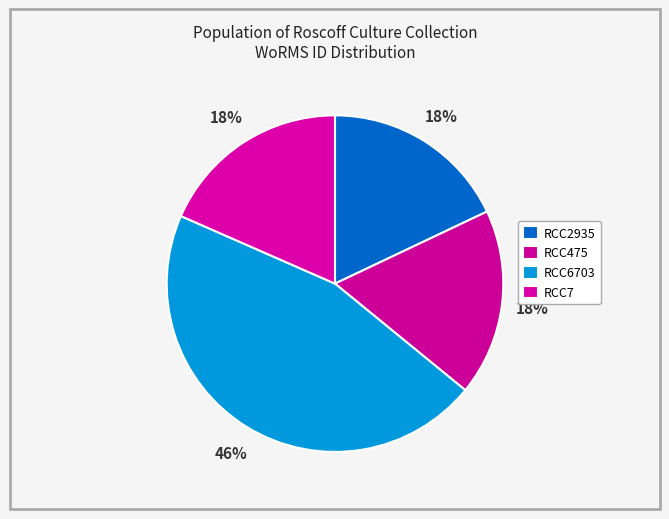

Count the number of slices in the pie.

4